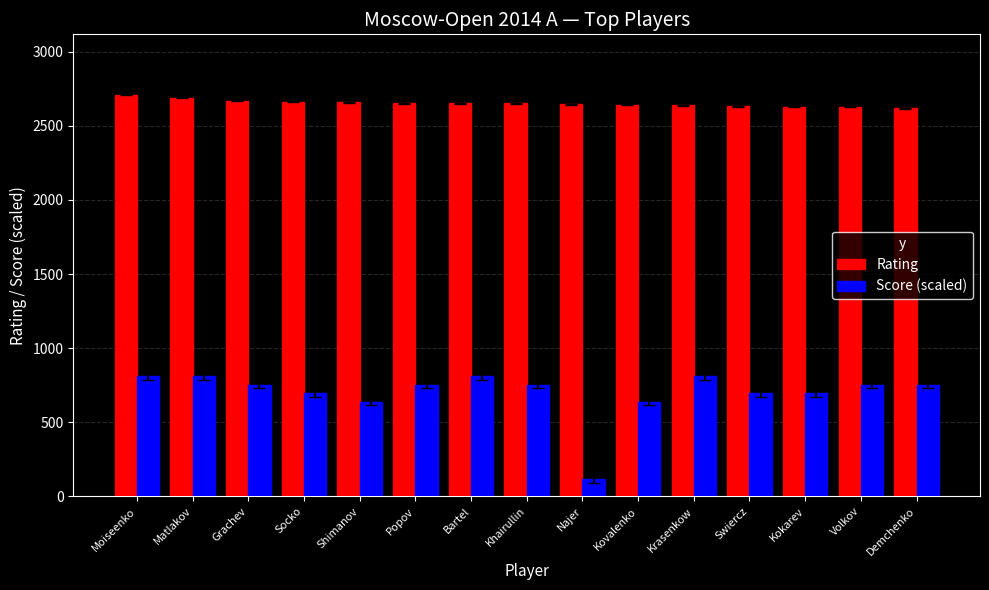

How many groups of bars are there?

15